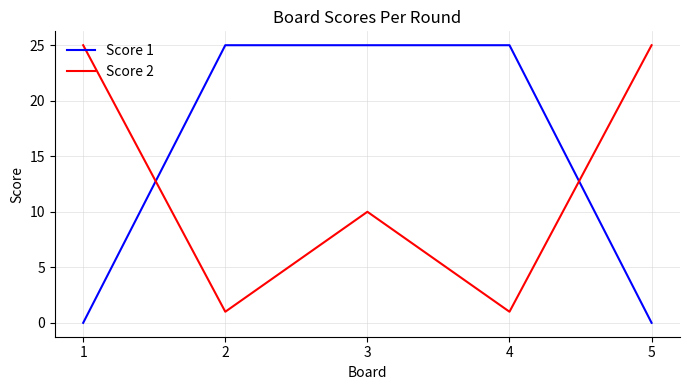

Reading left to right, what are all the values shown in this chart?

Score 1: 0	25	25	25	0
Score 2: 25	1	10	1	25